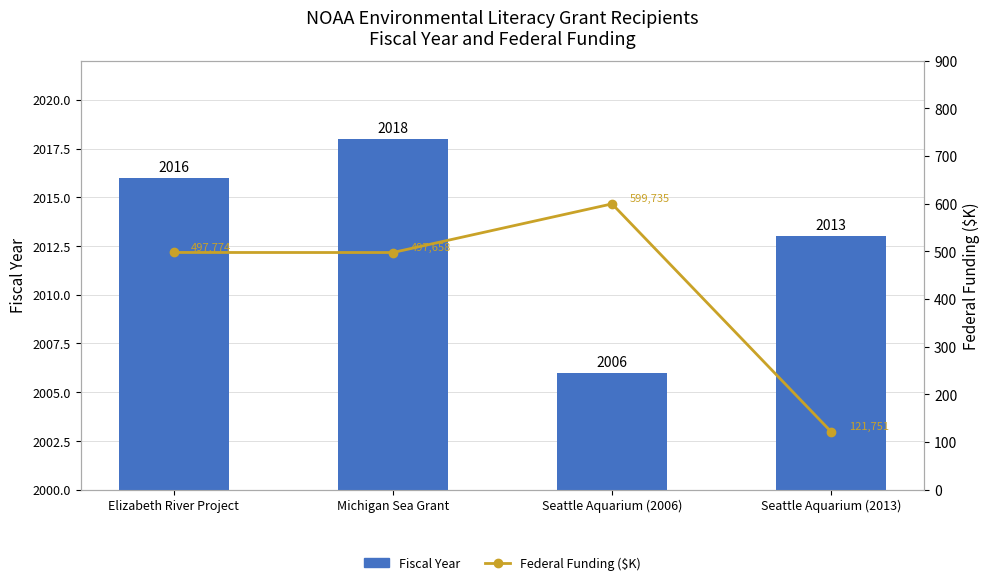

What is the smallest value displayed?

121.8